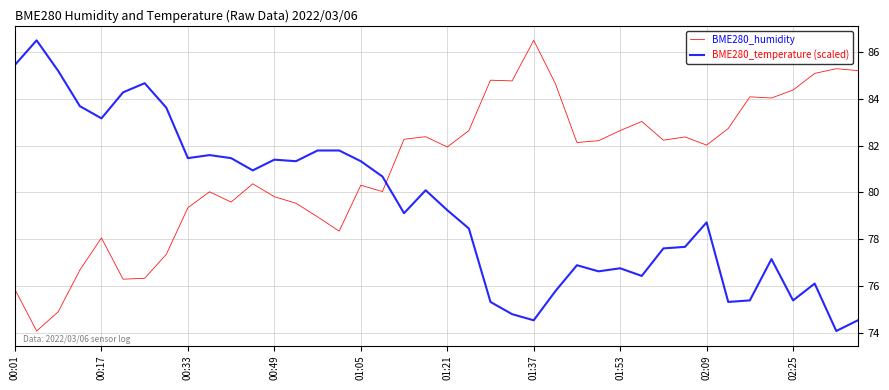

After their last crossing, which series has the higher values: BME280_temperature (scaled) or BME280_humidity?

BME280_humidity